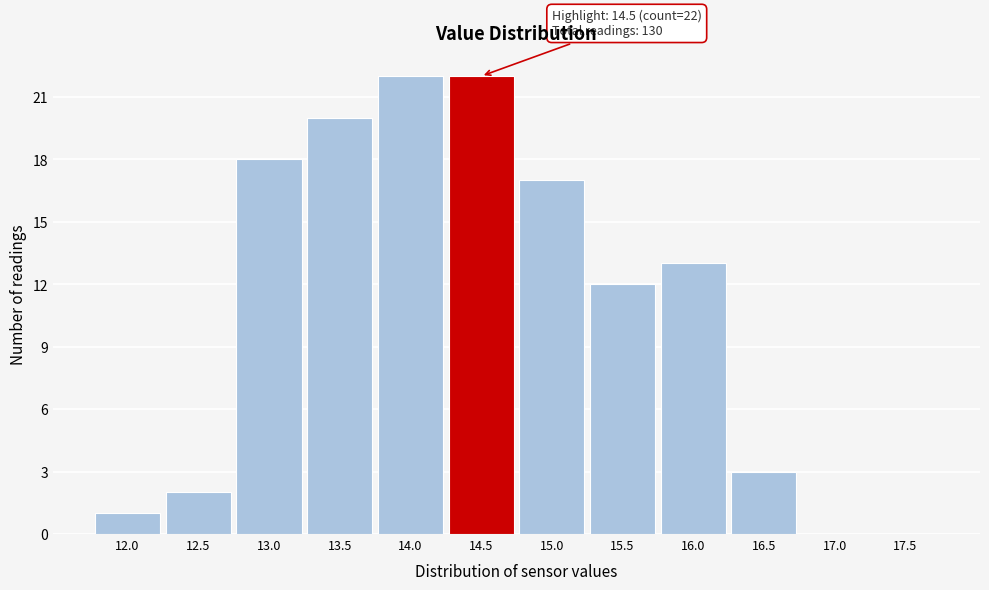

Reading left to right, extract all data points from this chart.

12.0=1	12.5=2	13.0=18	13.5=20	14.0=22	14.5=22	15.0=17	15.5=12	16.0=13	16.5=3	17.0=0	17.5=0